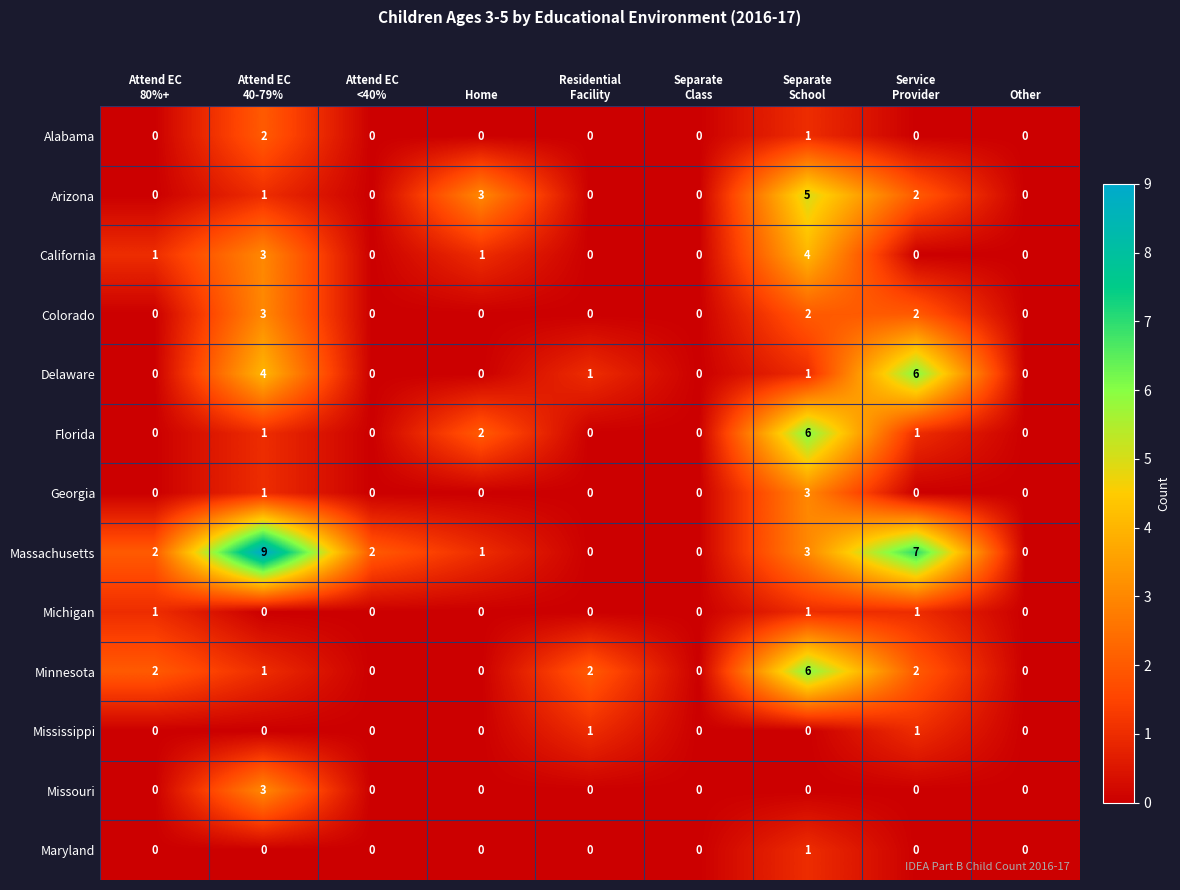

What is the maximum value for Missouri?

3